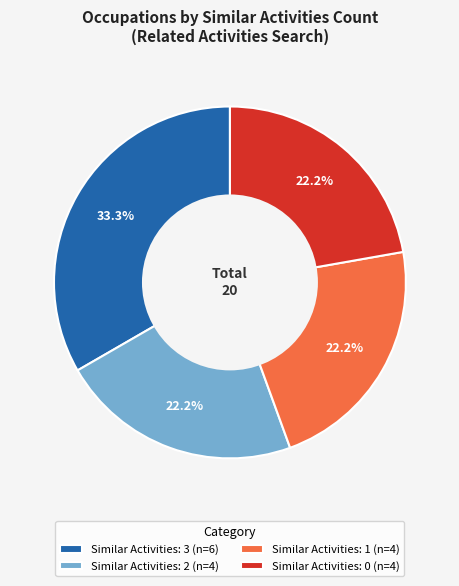

Count the number of slices in the pie.

4